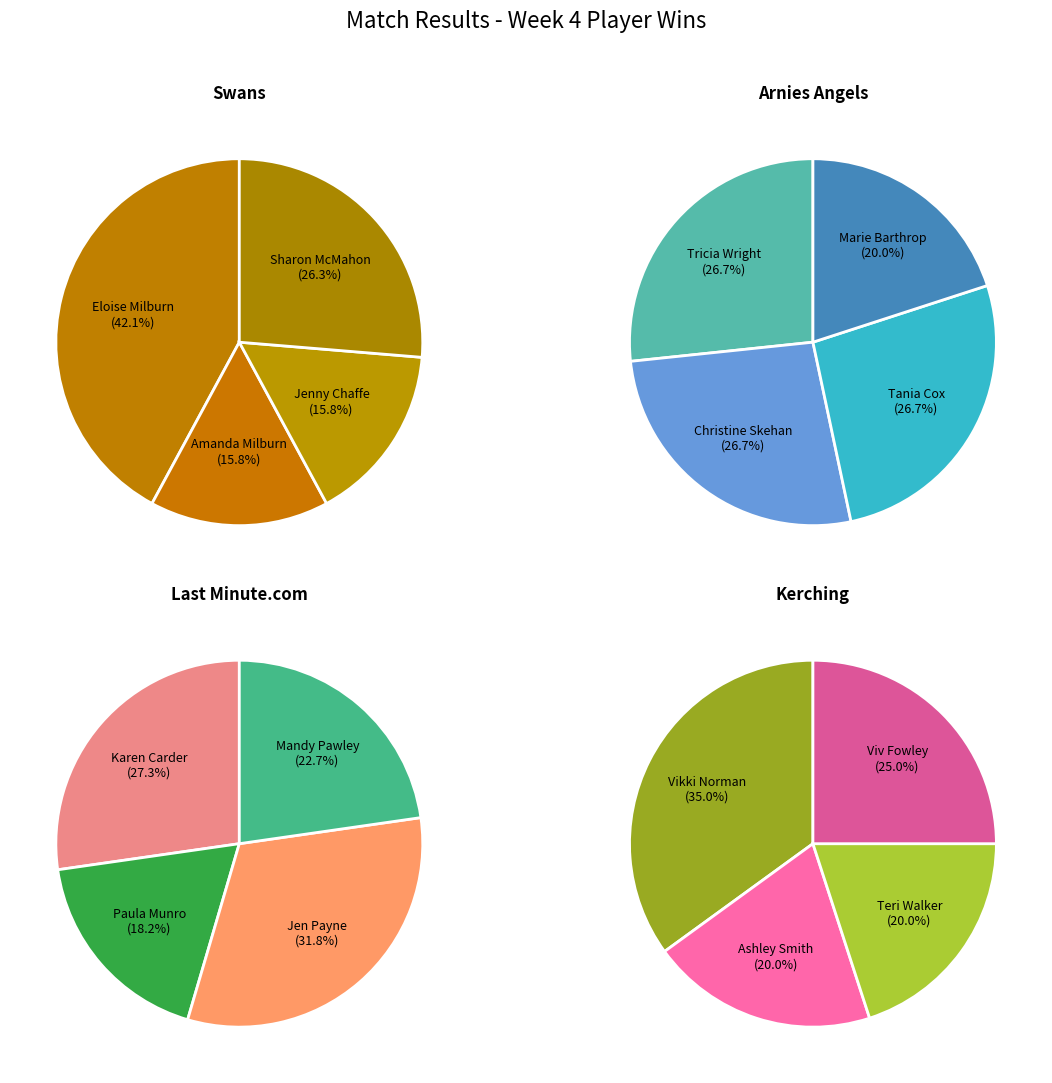

Between 1 and 3, which series saw the biggest shift?

Swans